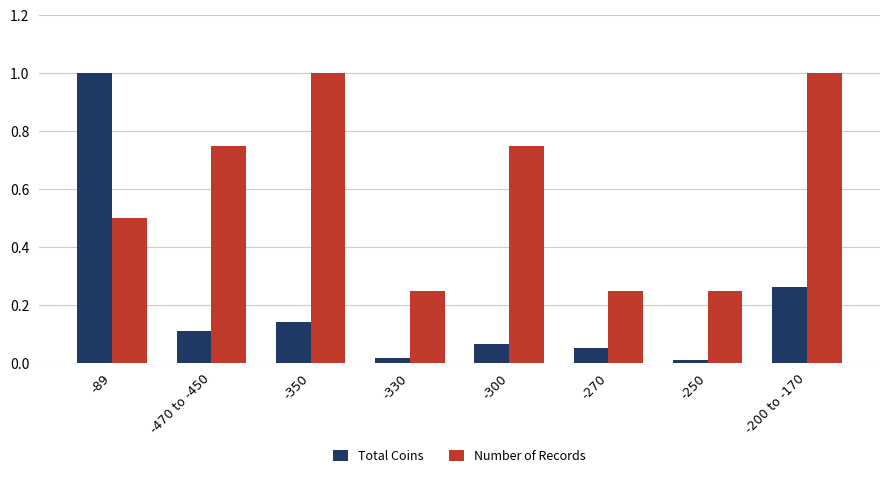

The value of Total Coins at -89 is 1.0. True or false?

True